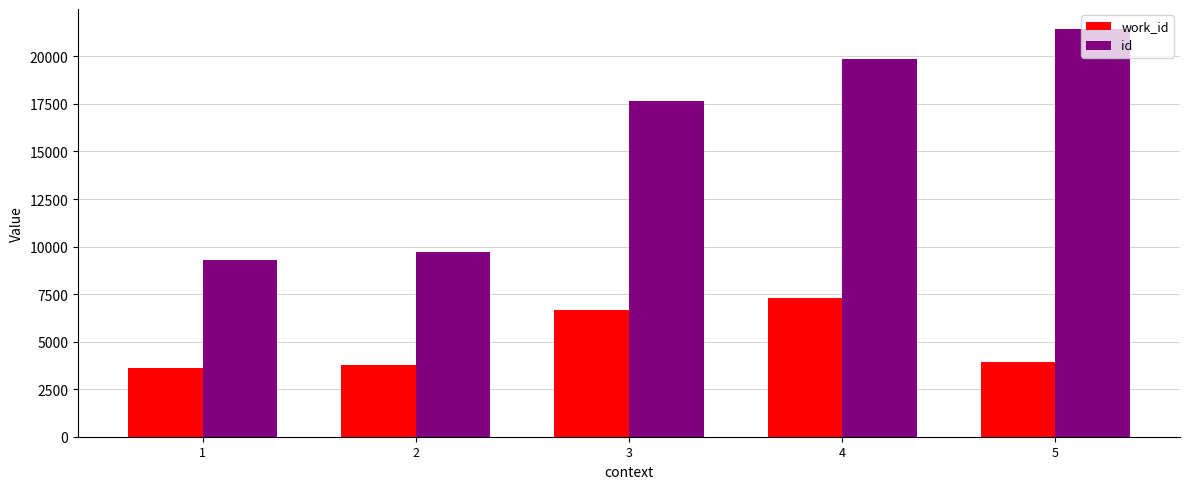

How many data points does each series have?

5